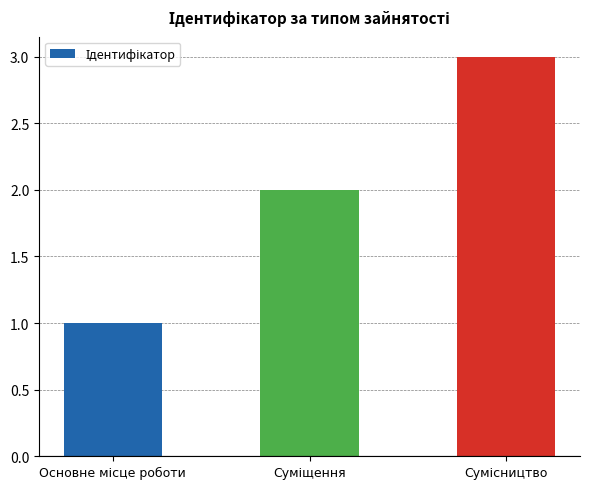

What is the greatest value displayed?

3